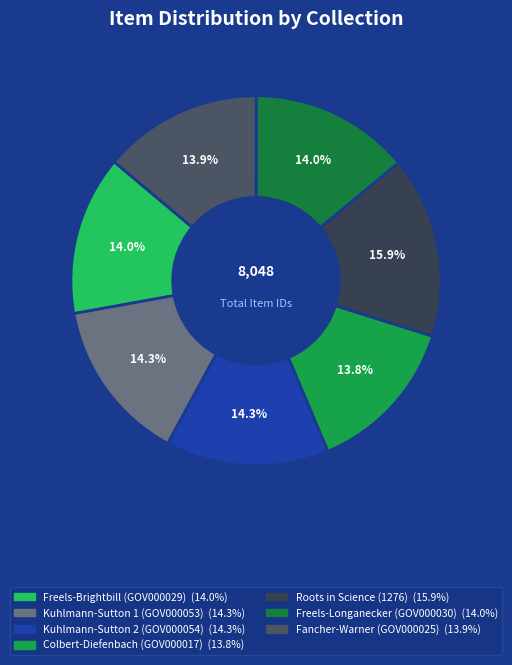

Which has a higher value, Roots in Science (1276) or Kuhlmann-Sutton 2 (GOV000054)?

Roots in Science (1276)